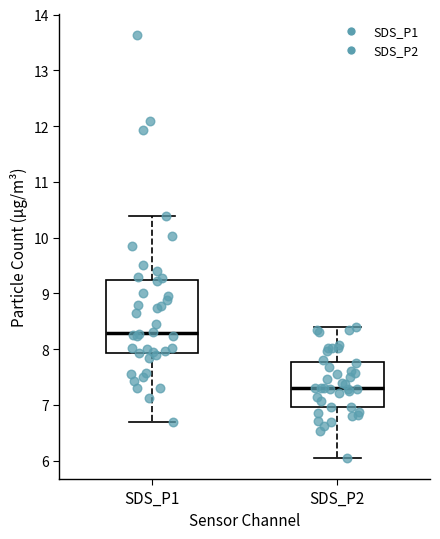

Reading left to right, read every box against the y-axis: the position of its median line, the range the box covers, and the ends of its whiskers. The values are not printed on the chart, so give them approximately, as read against the axis.

SDS_P1: median 8.3, box 7.9 to 9.2, whiskers 6.7 to 10.4
SDS_P2: median 7.3, box 7.0 to 7.8, whiskers 6.1 to 8.4